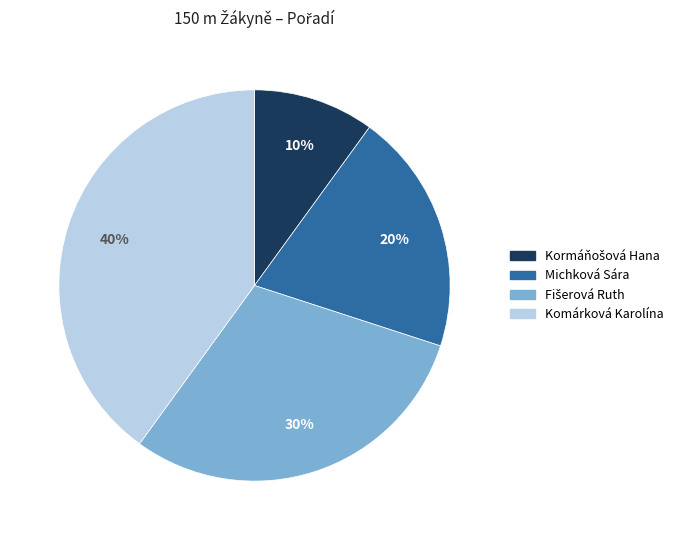

The Komárková Karolína slice represents 40% of the pie. True or false?

True